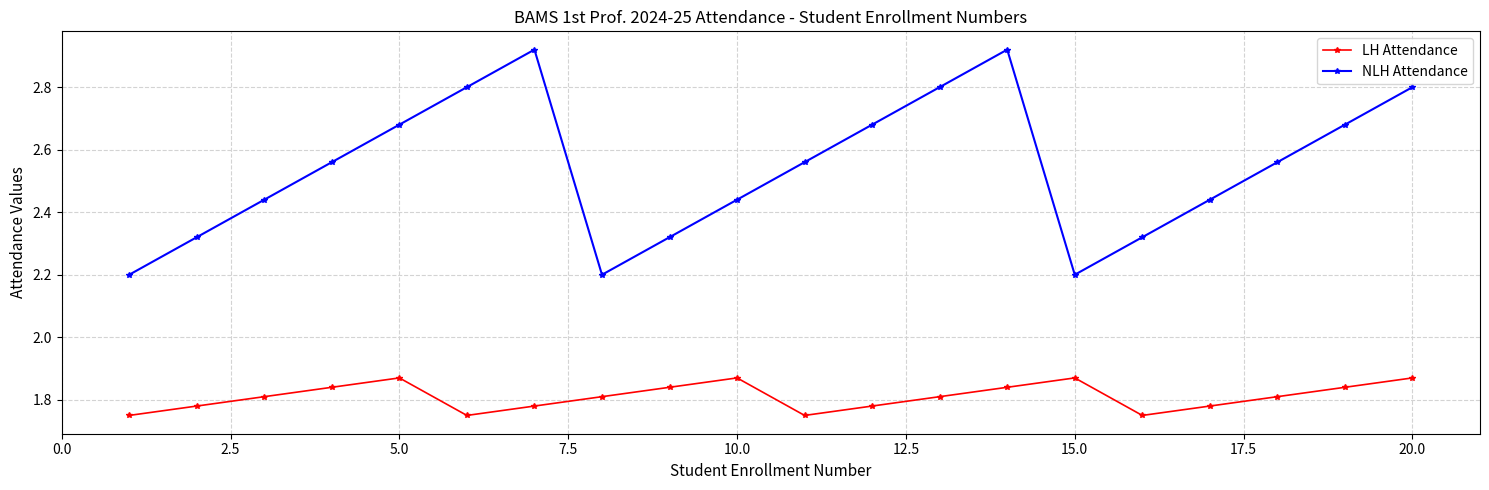

What is the difference between the second highest and second lowest values in the NLH Attendance series?

0.7